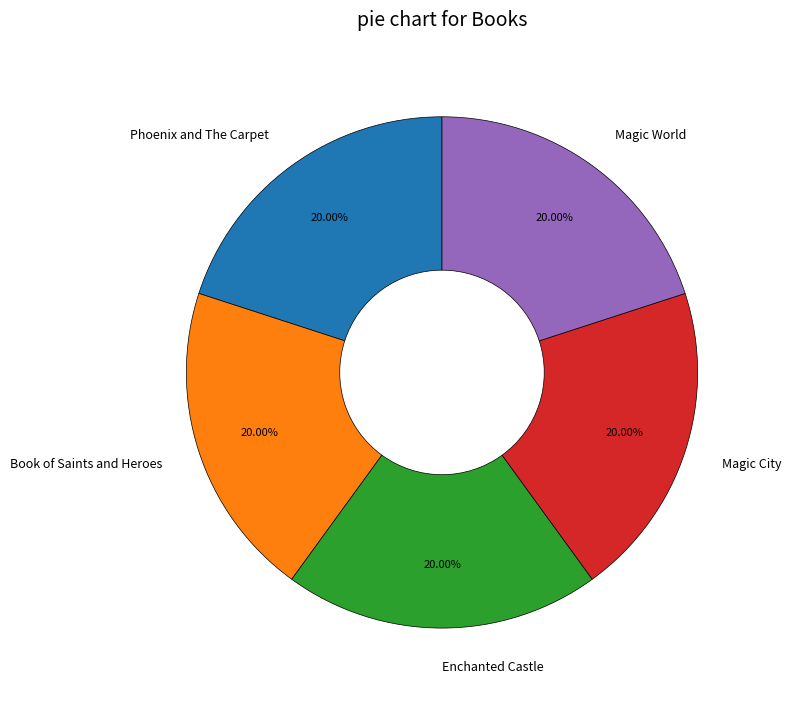

Does Phoenix and The Carpet account for over 50% of the chart?

No